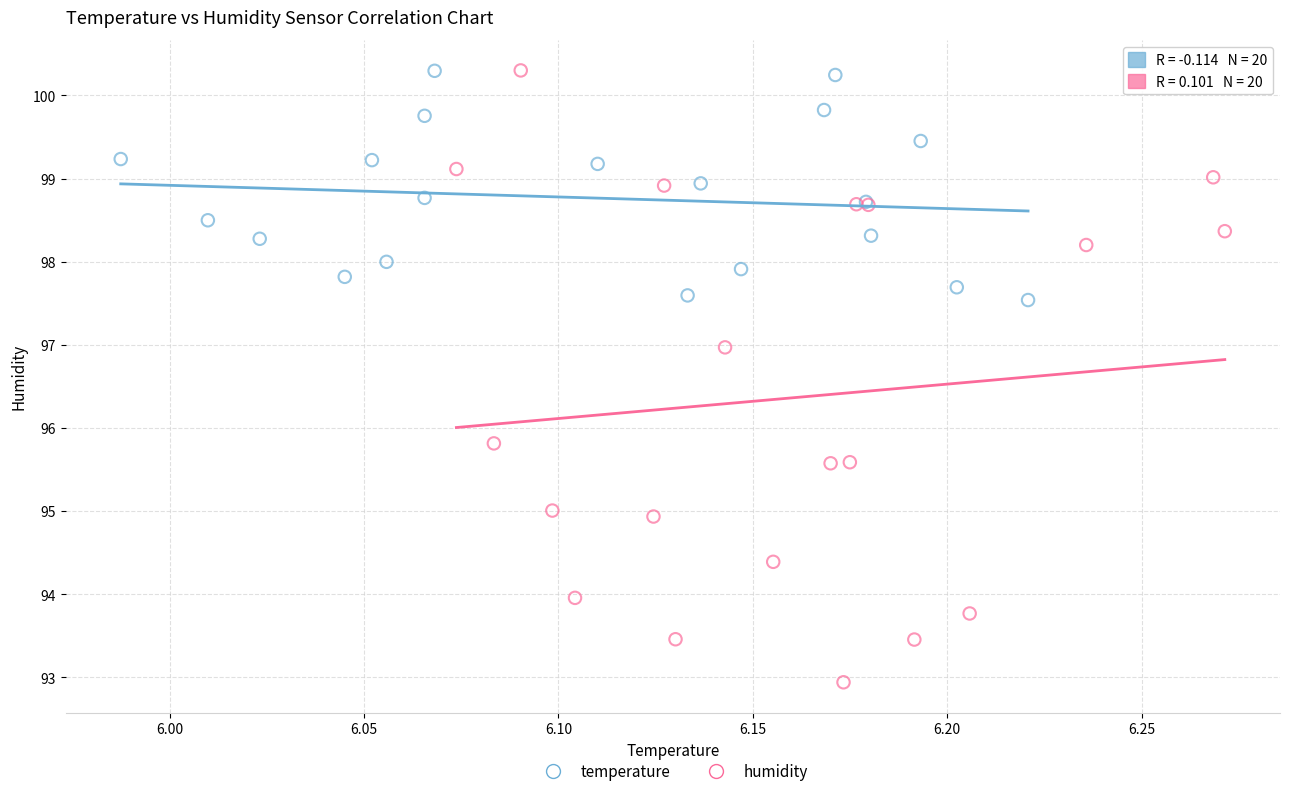

Which series reaches the minimum Y coordinate?

humidity